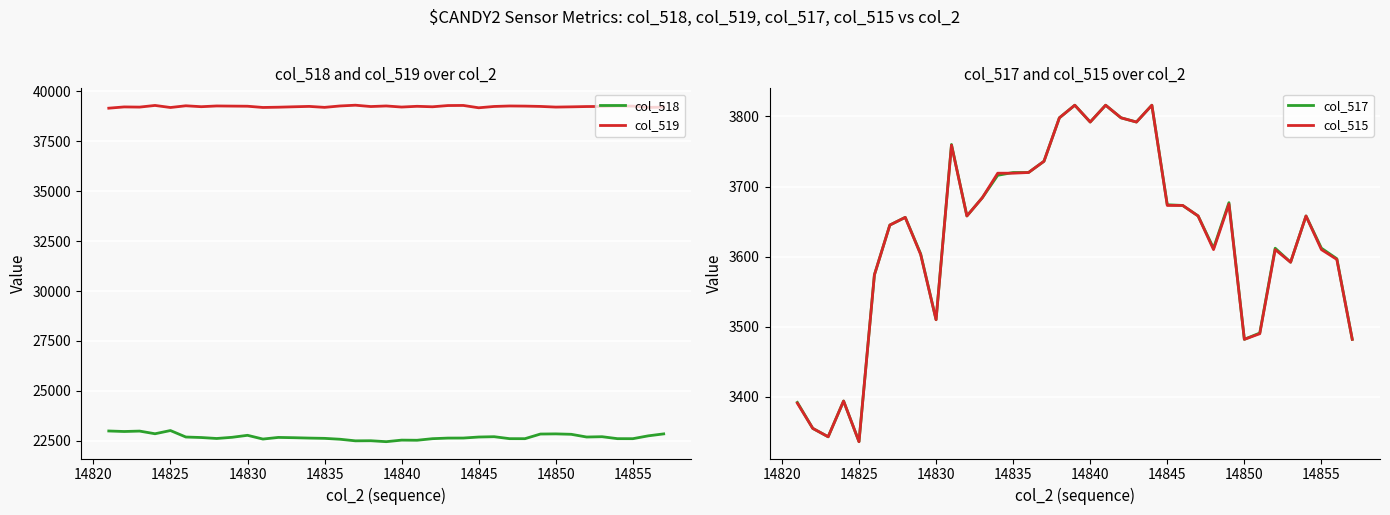

Does the chart display data point markers on the line(s)?

No